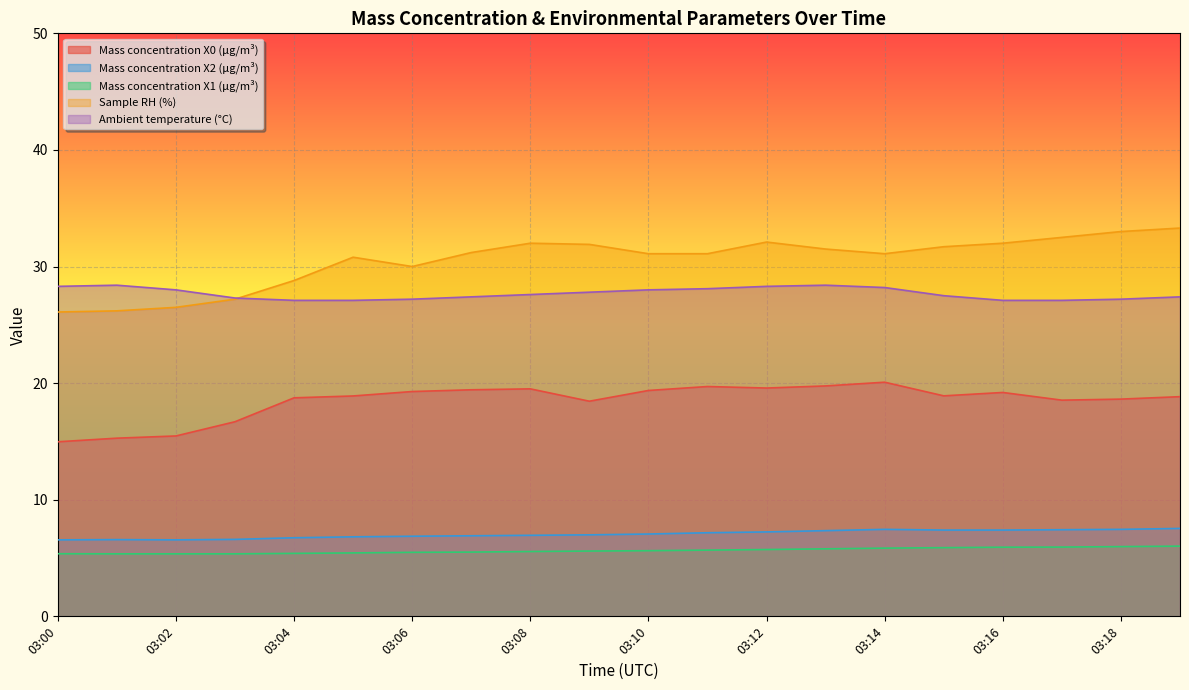

At which category does Sample RH (%) reach its first local valley?

03:06